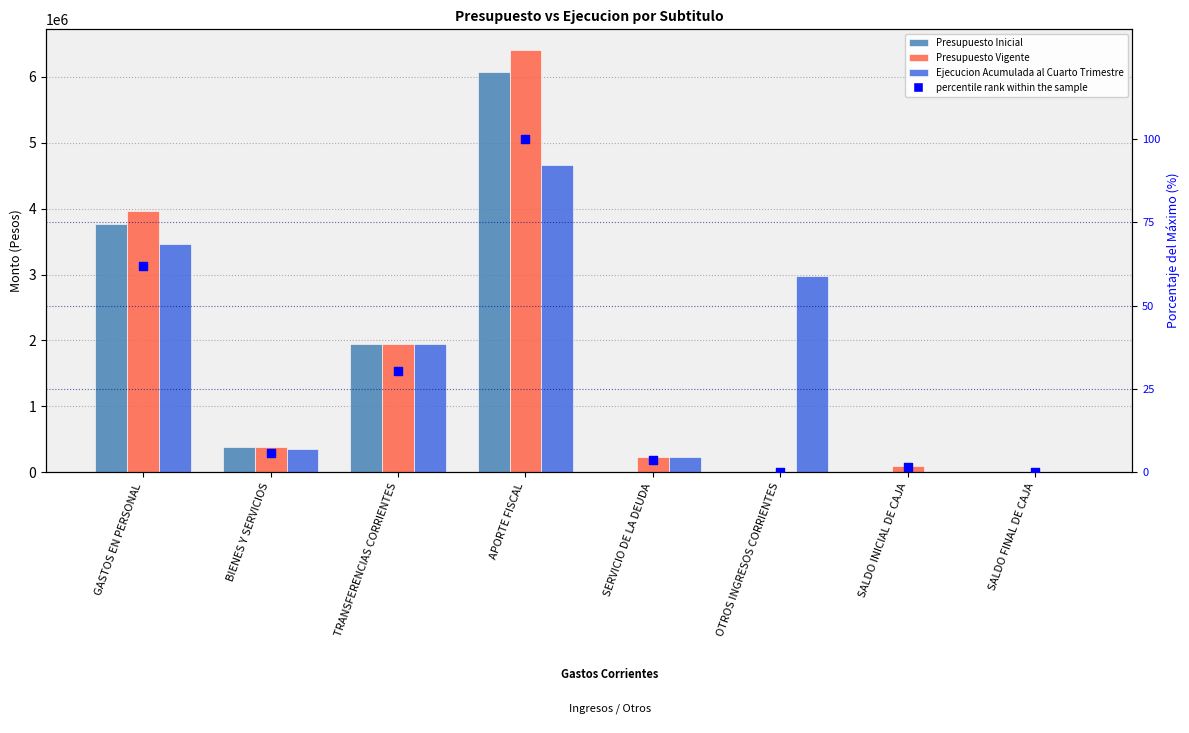

Which series reaches the maximum Y coordinate?

Presupuesto Vigente